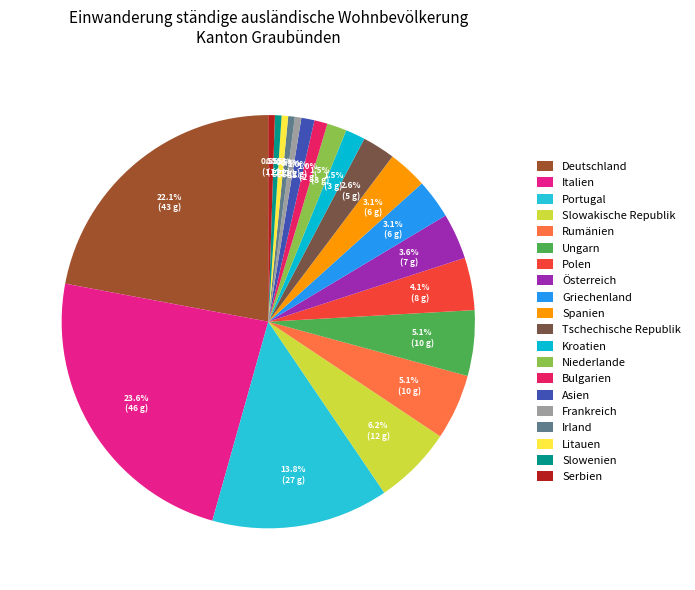

Rank the categories by value from lowest to highest.

Frankreich, Irland, Litauen, Slowenien, Serbien, Bulgarien, Asien, Kroatien, Niederlande, Tschechische Republik, Griechenland, Spanien, Österreich, Polen, Rumänien, Ungarn, Slowakische Republik, Portugal, Deutschland, Italien